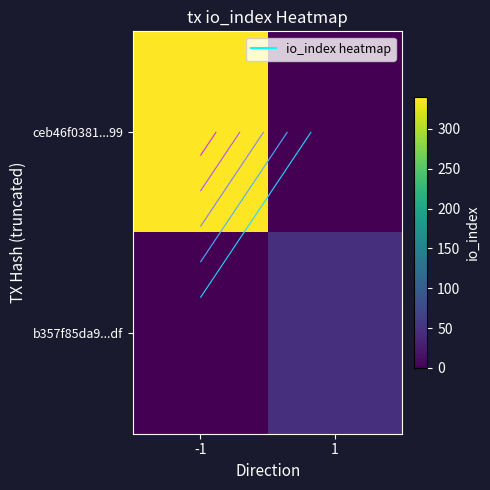

Which category has the lowest value in the ceb46f0381...99 series?

1